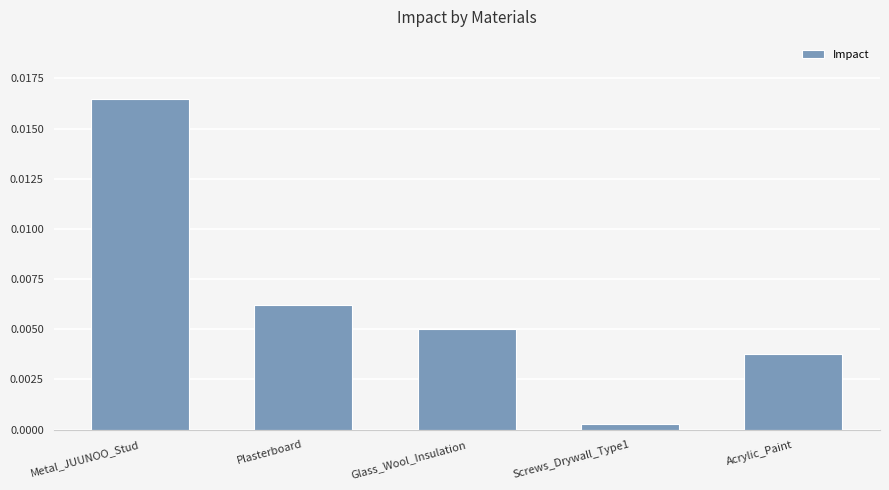

How many data points does each series have?

5